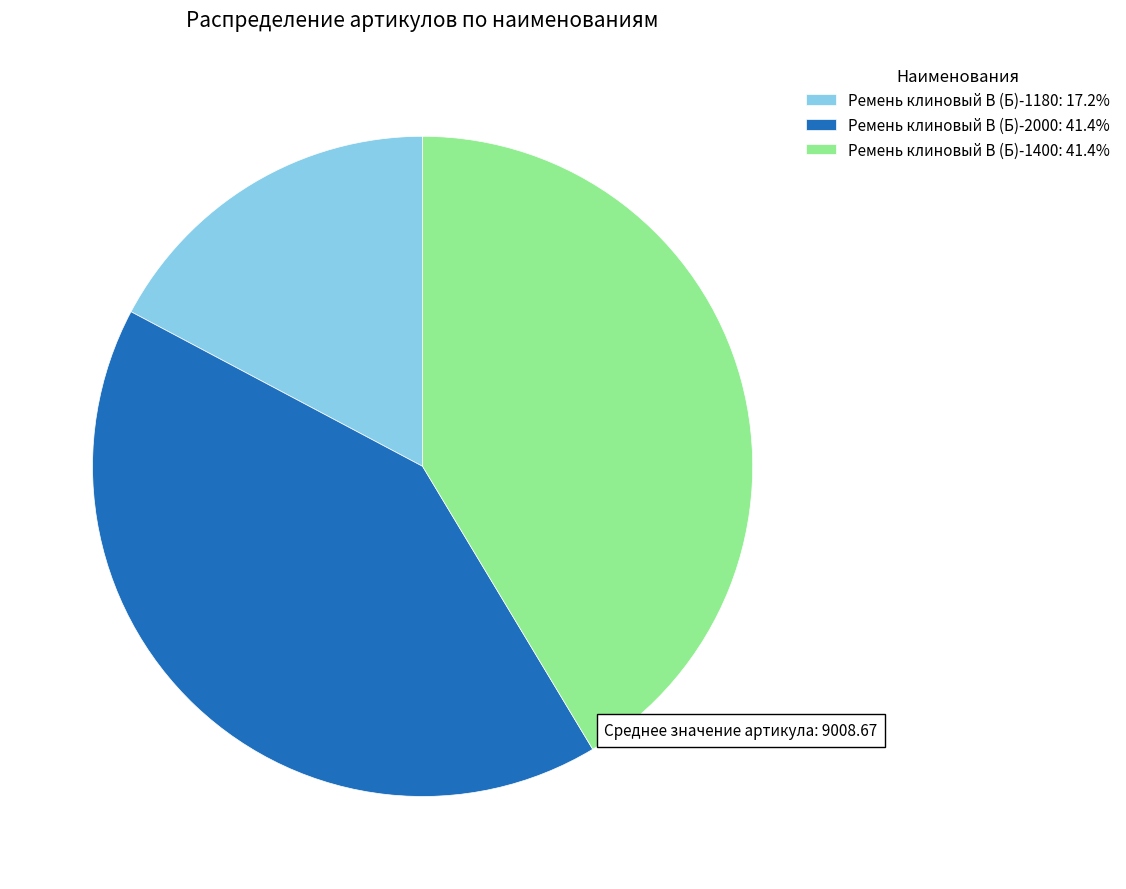

Is Ремень клиновый В (Б)-1180 the majority of the pie?

No